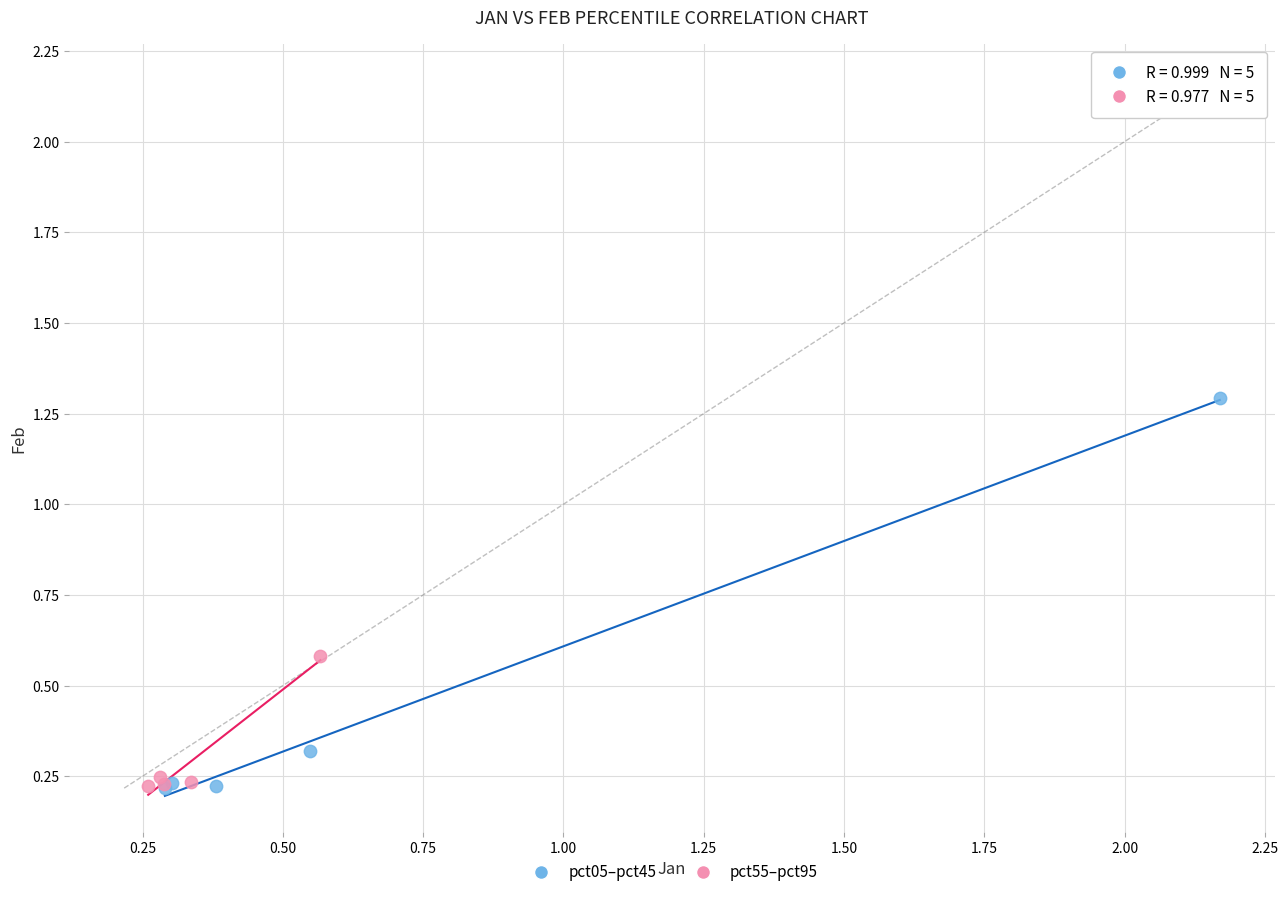

Which series reaches the maximum Y coordinate?

pct05–pct45